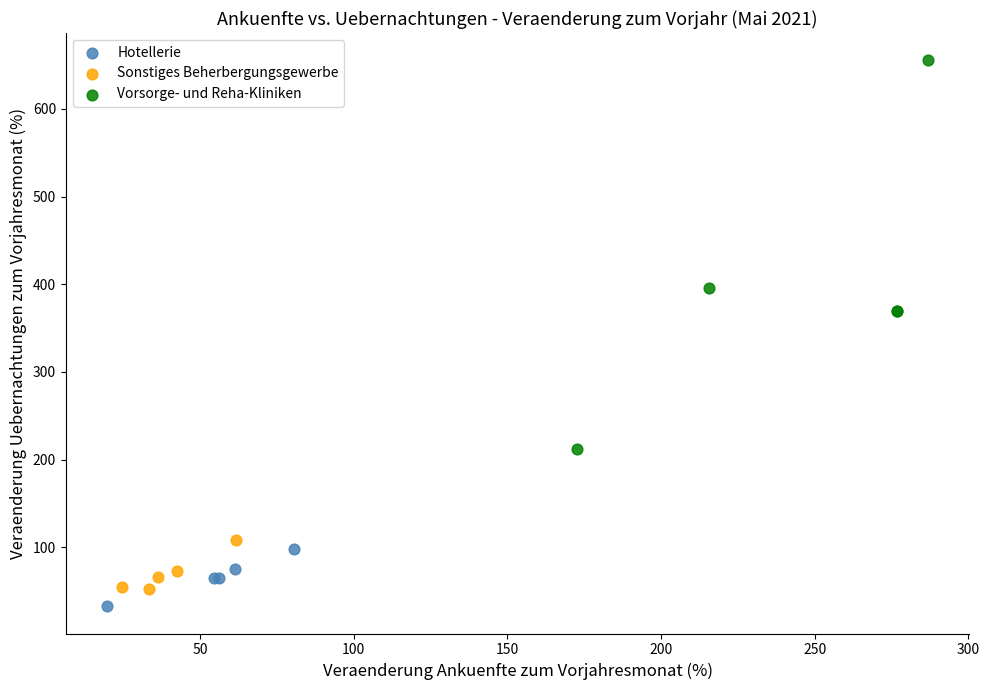

Which series contains the highest Y value?

Vorsorge- und Reha-Kliniken